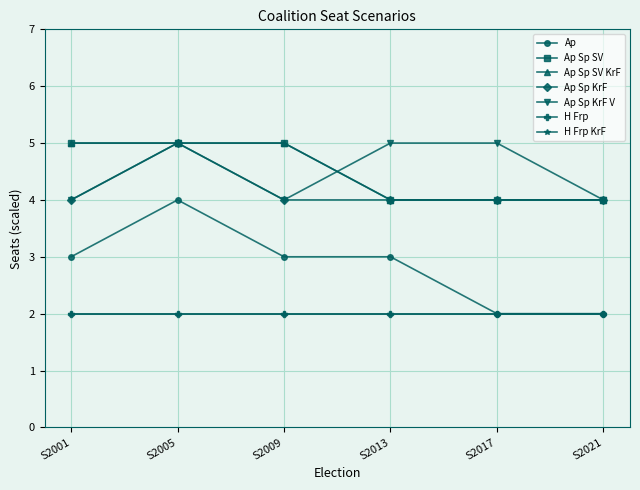

True or false: Ap has more than 1 points higher than both neighbors.

False